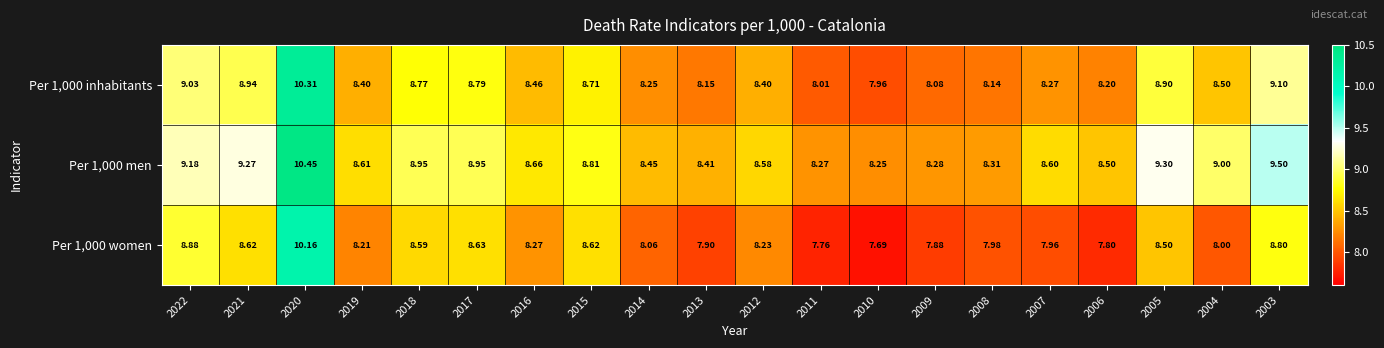

What is the total value across all series at 2003?

27.4